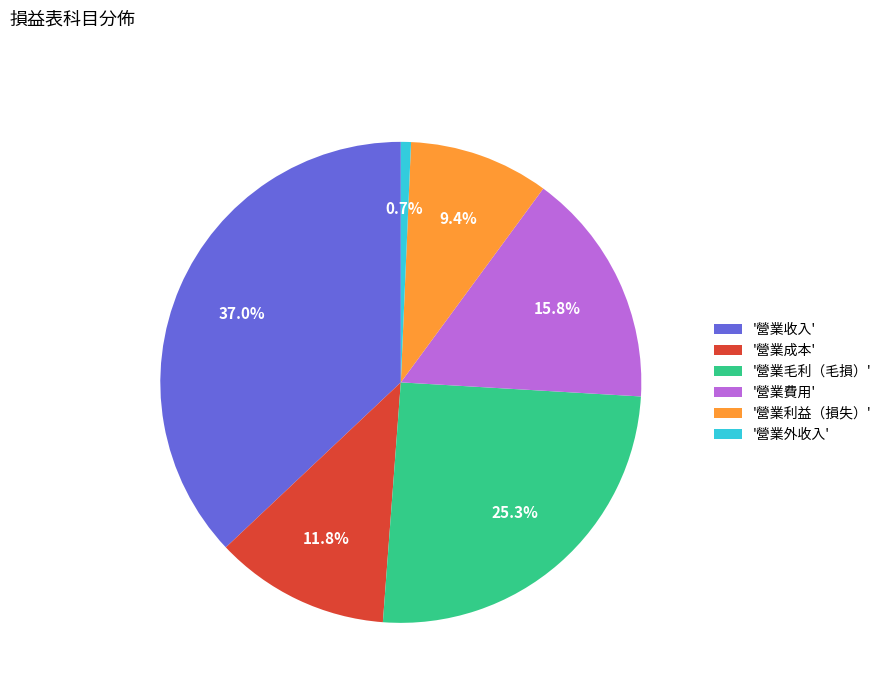

Does any single category account for the majority?

No